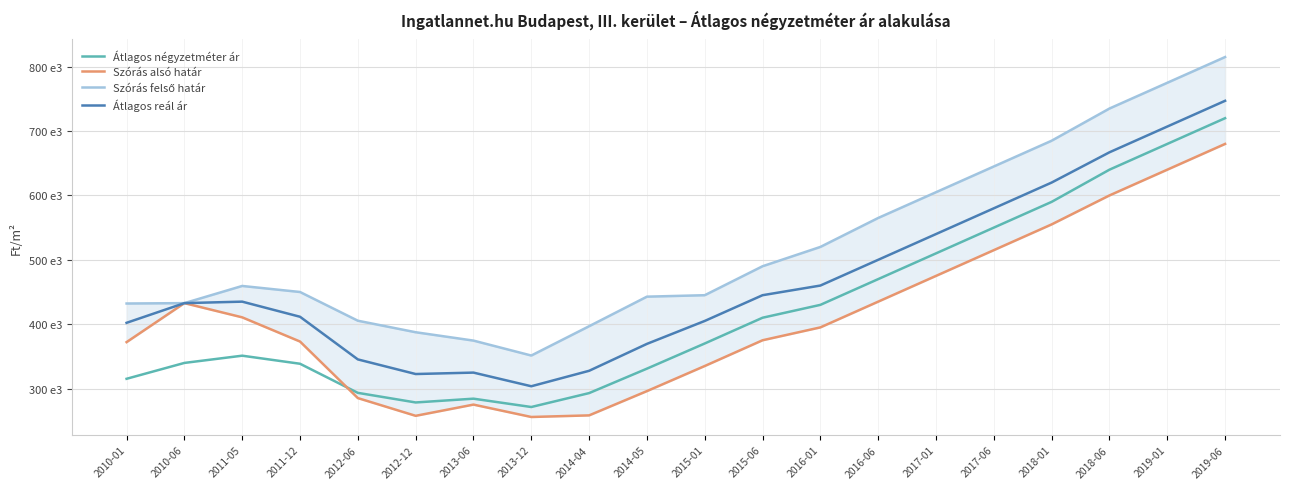

How many lines are shown in the chart?

4